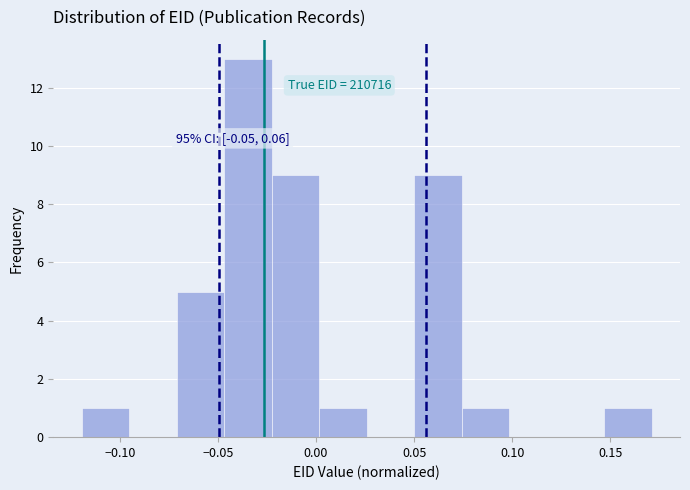

Which range on the x-axis has the tallest bar?

-0.045 to -0.025